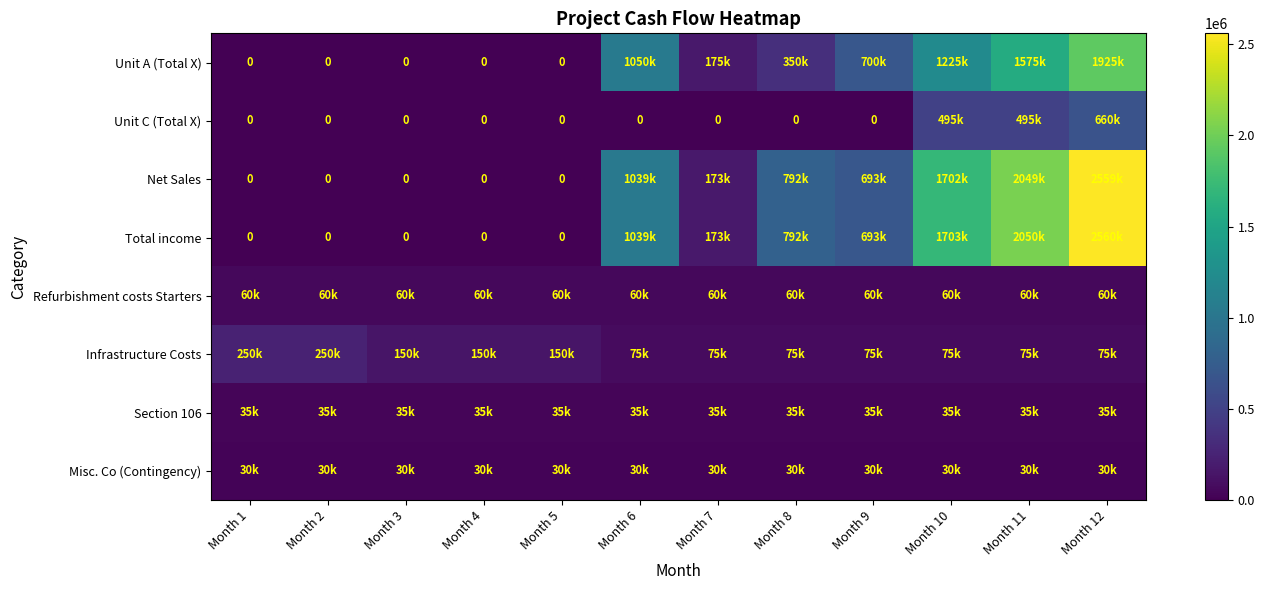

Count the number of data series in this chart.

8